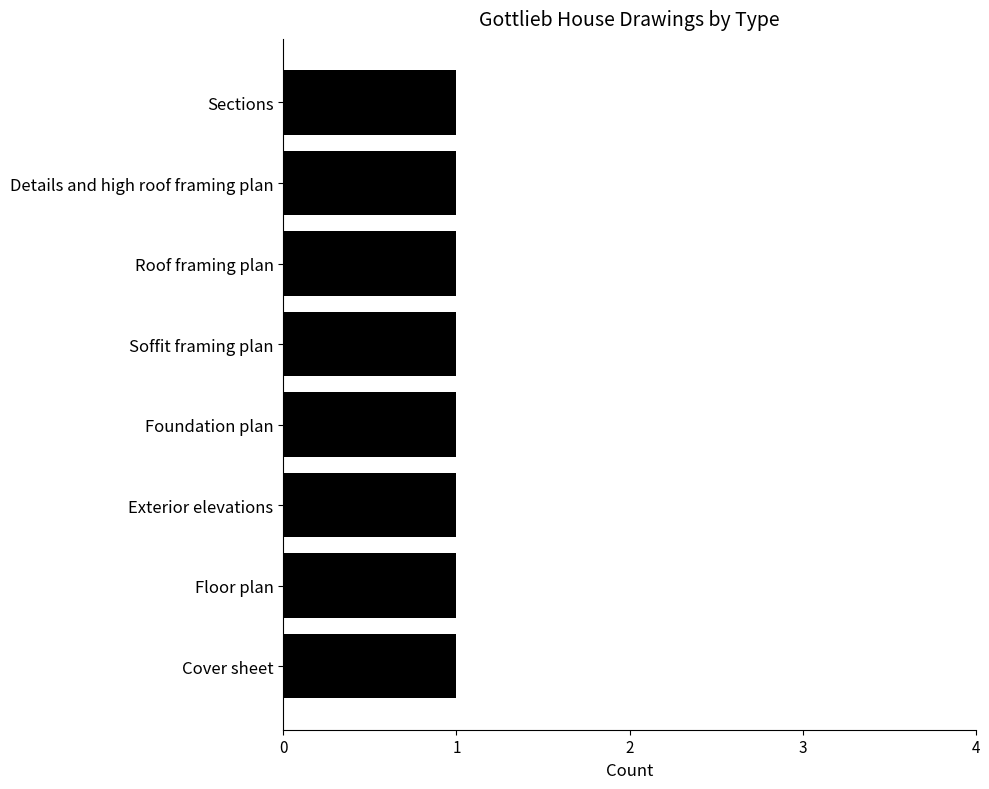

Count the number of data series in this chart.

1